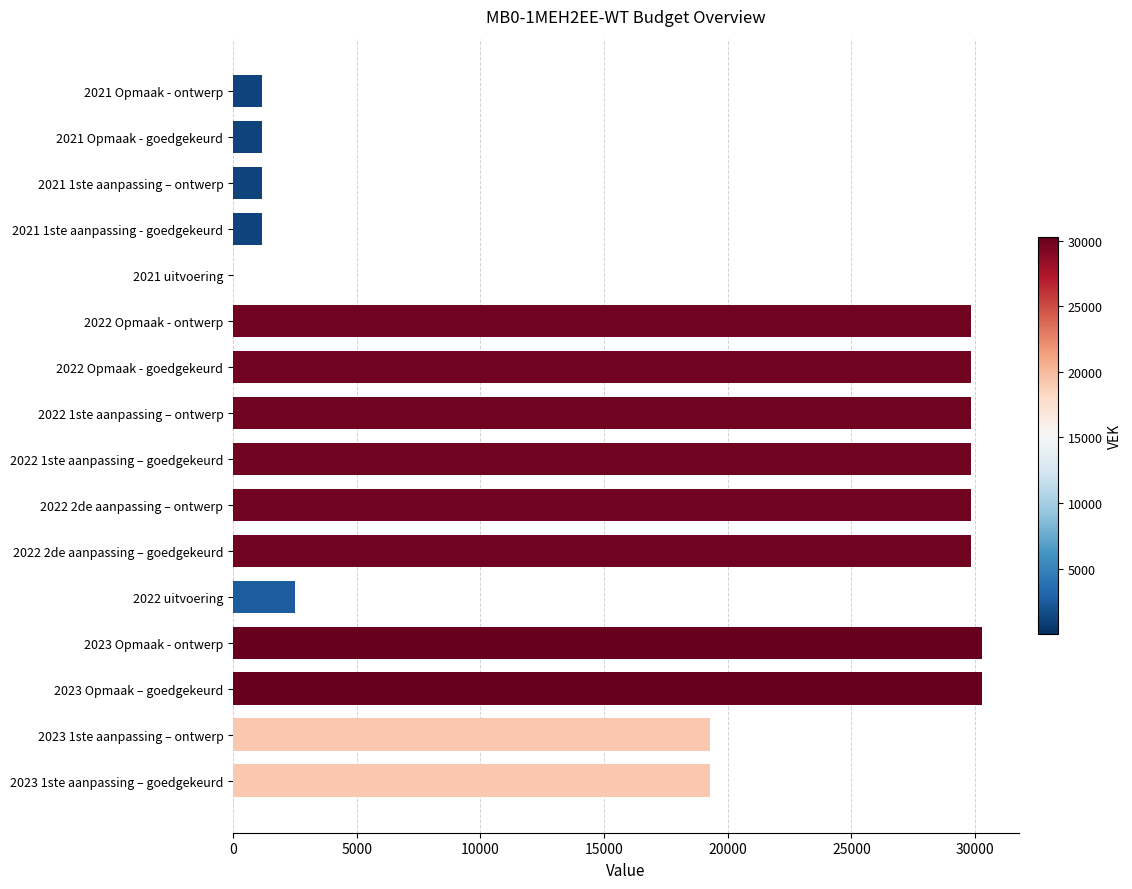

Is it true that the value at 2022 Opmaak - ontwerp is 52992?

False